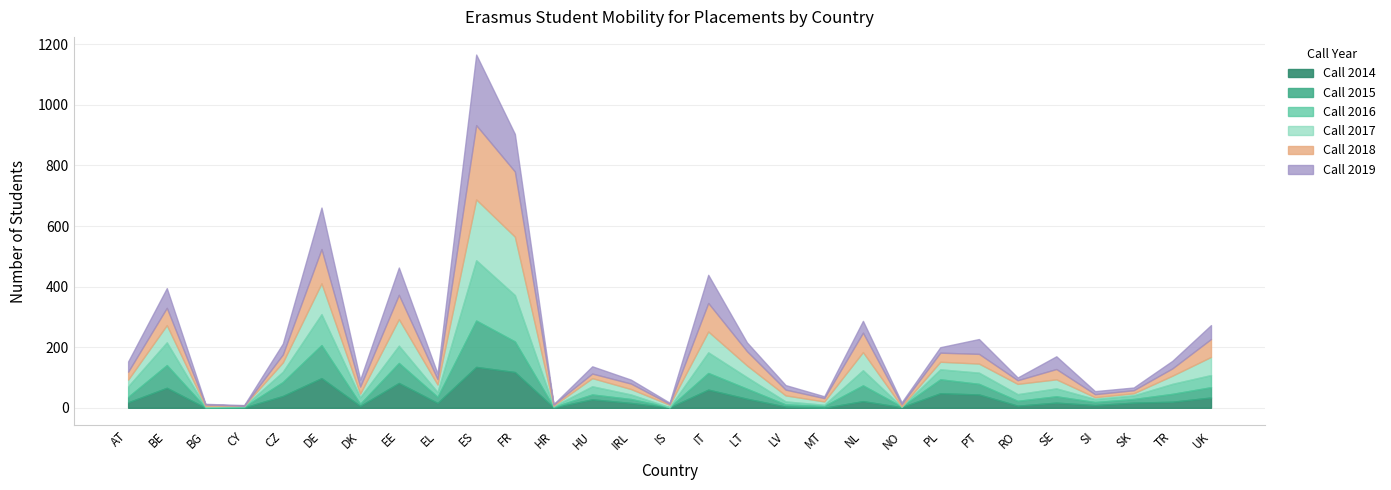

In Call 2016, how many points are higher than both neighbors (excluding endpoints)?

9